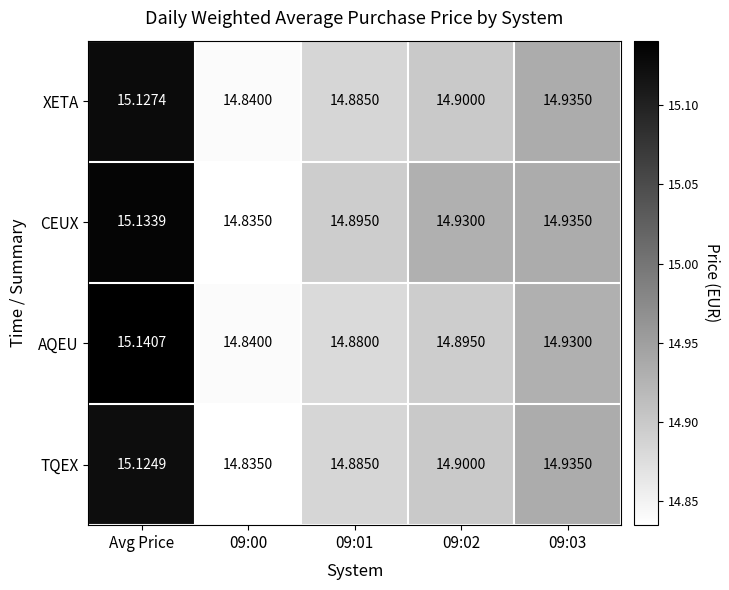

Count the number of data series in this chart.

4